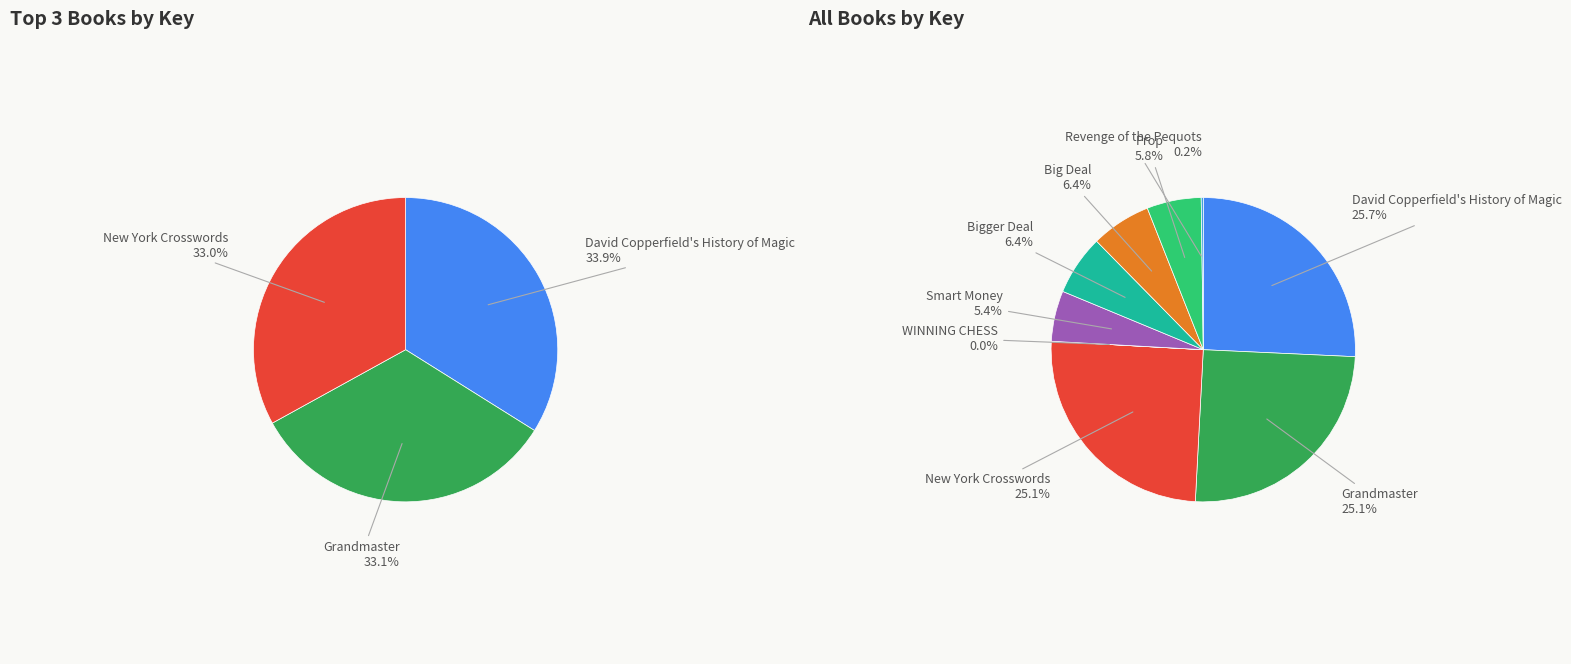

Which has a higher value, Bigger Deal or Prop?

Bigger Deal